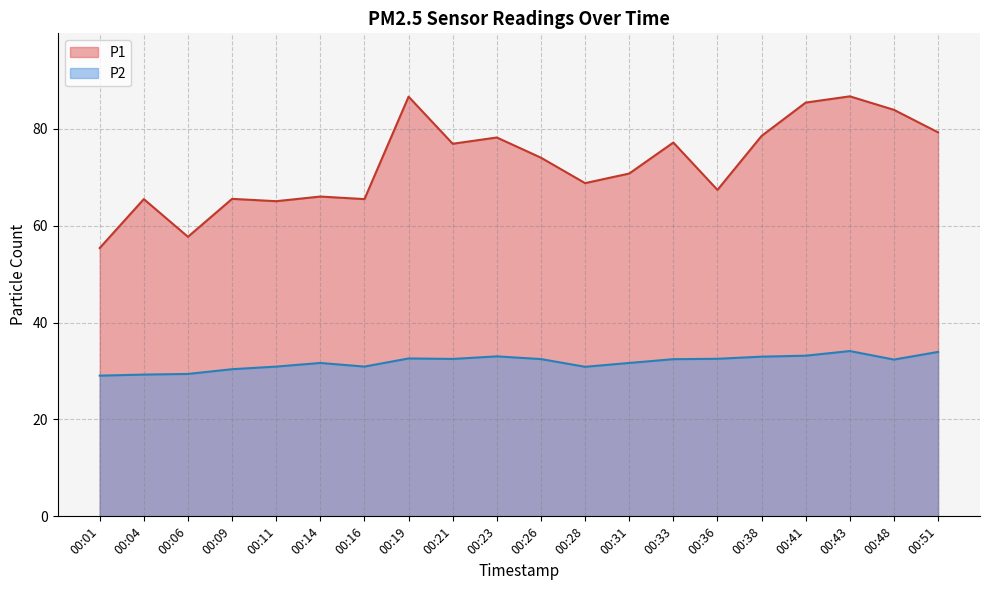

What is the difference between the P2 values at 00:16 and 00:23?

2.1